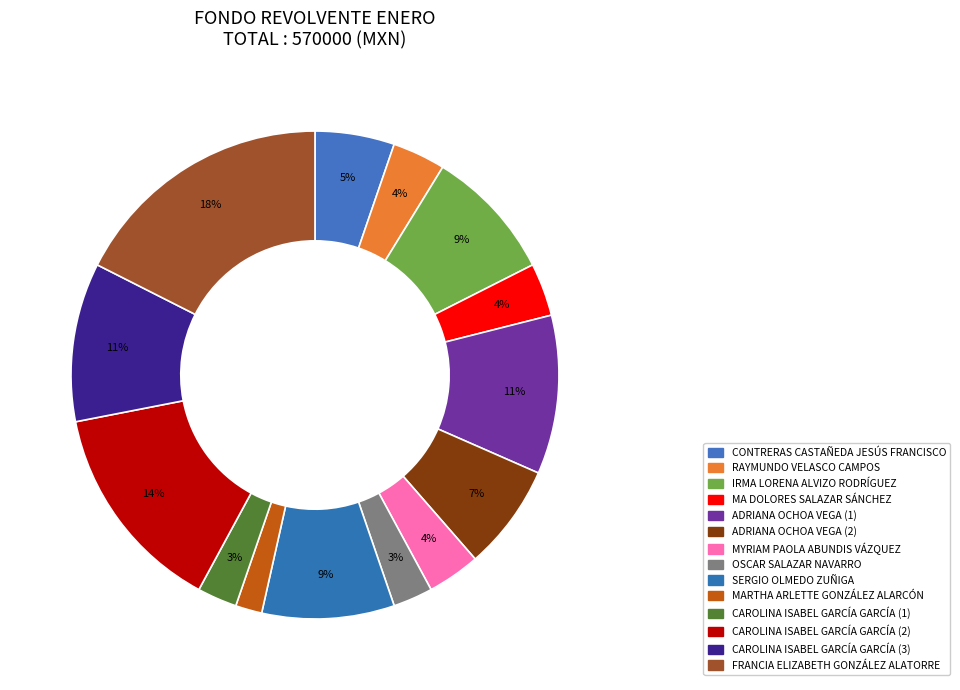

The OSCAR SALAZAR NAVARRO slice represents 15% of the pie. True or false?

False